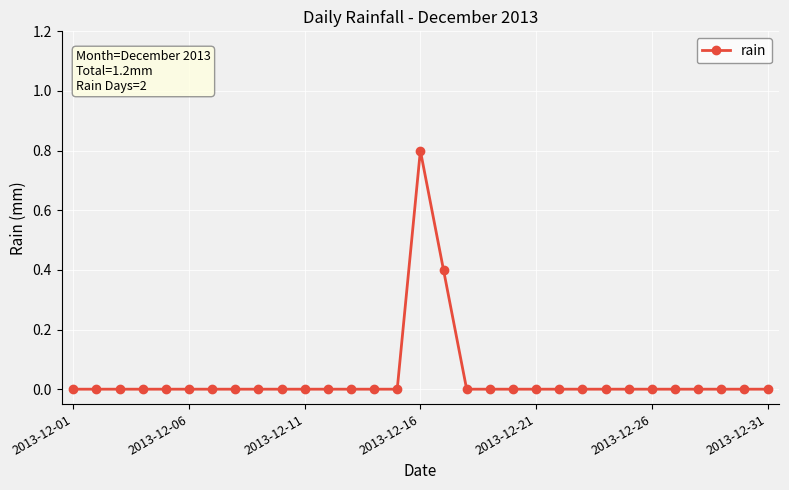

What is the maximum value shown in the chart?

0.8